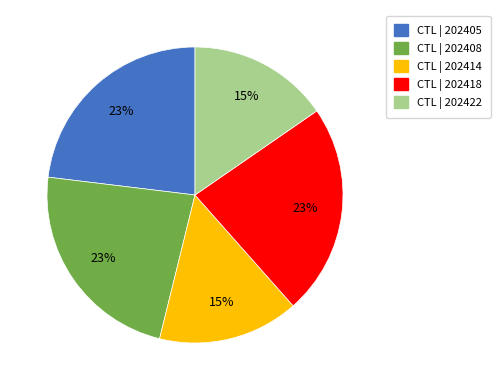

Is the sum of CTL | 202418 and CTL | 202408 greater than half?

No